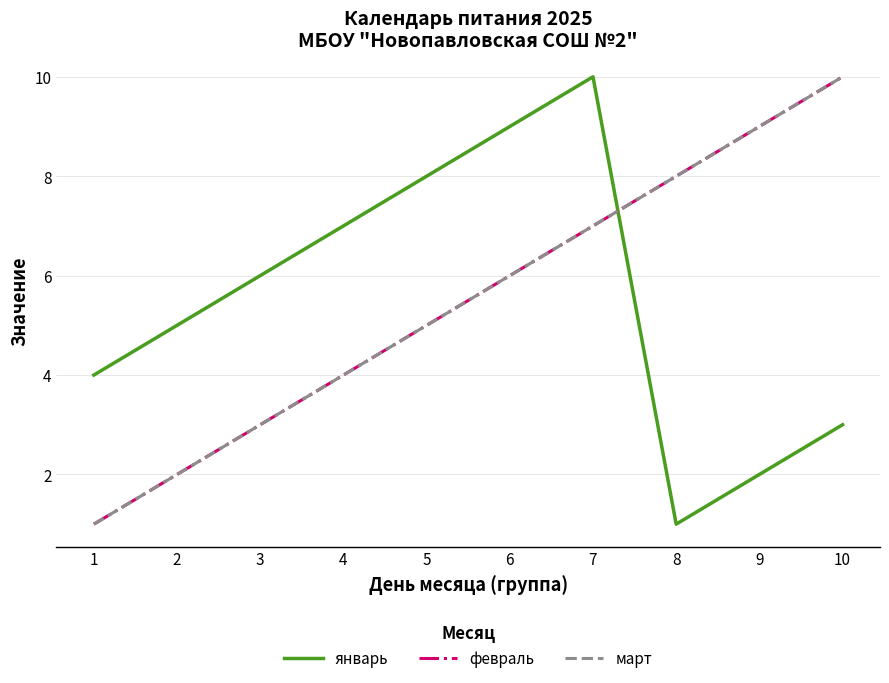

What is the difference between the март values at 5 and 10?

5